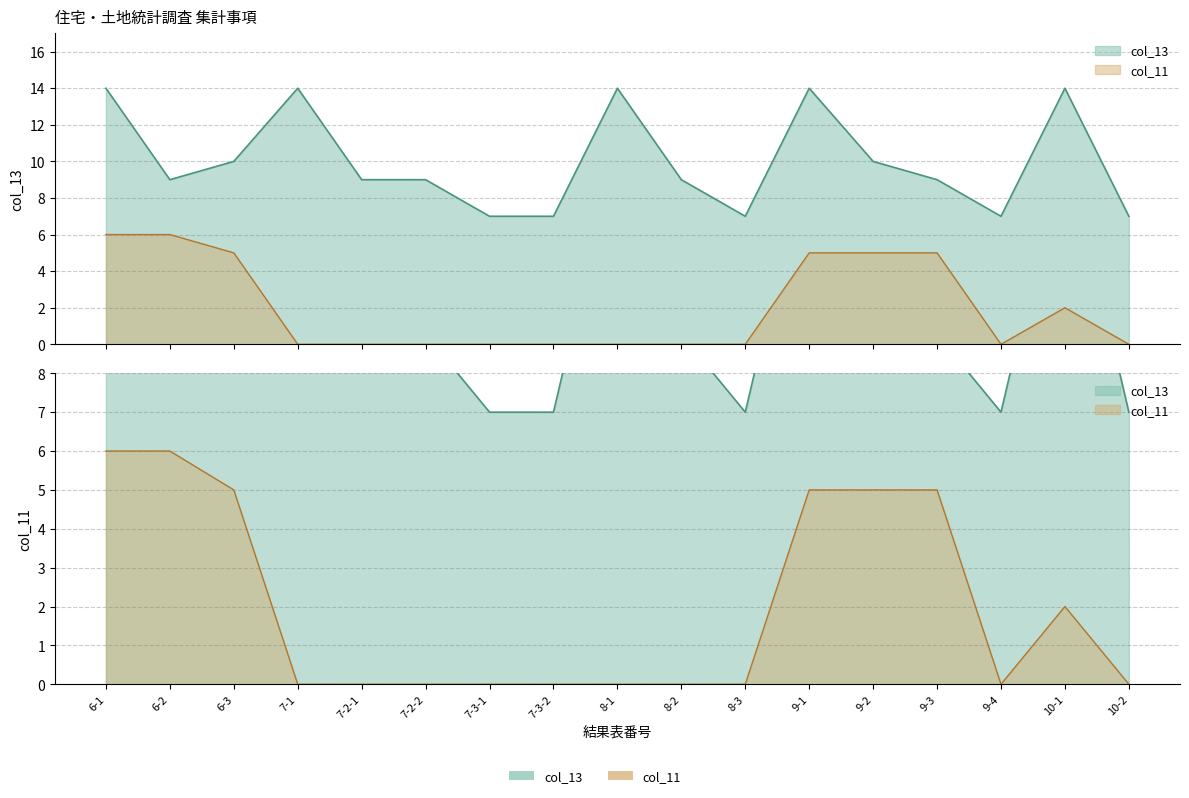

Which series changed the most between 7-3-1 and 7-3-2?

col_13